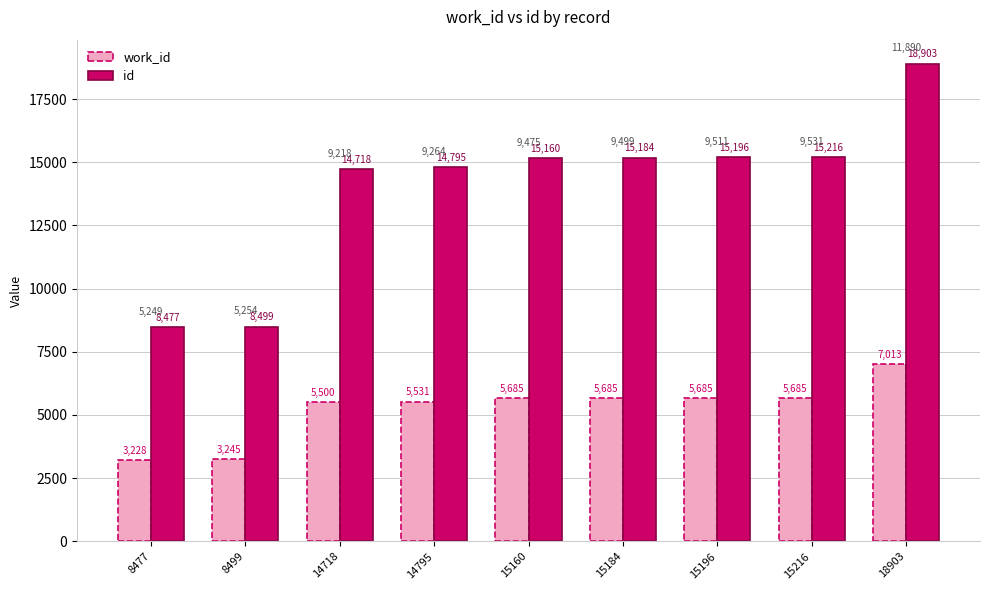

Which label corresponds to the smallest value in the chart?

8477